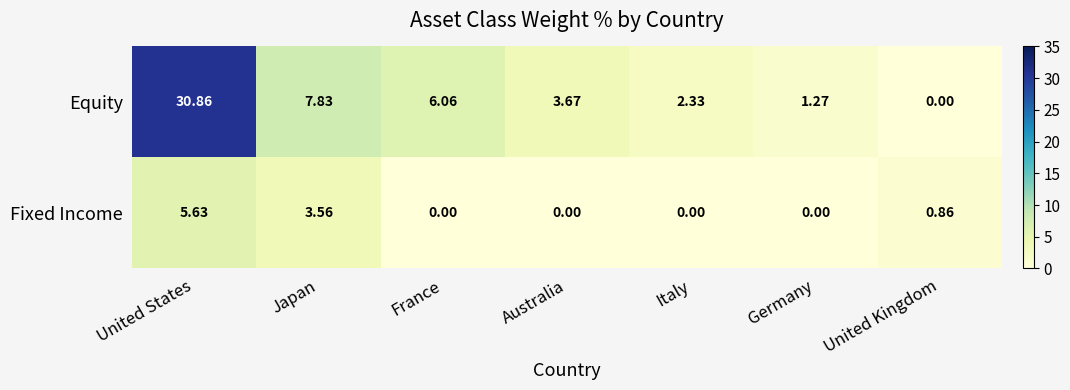

At Japan, list the series in order from smallest to largest.

Fixed Income, Equity